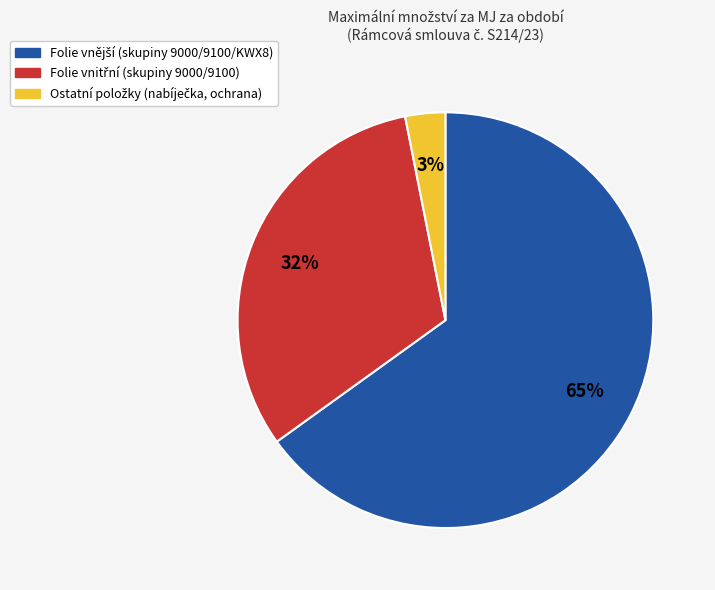

Count the number of slices in the pie.

3